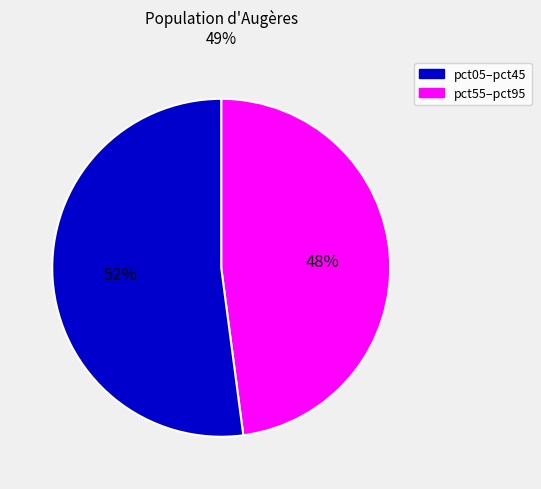

To the nearest percent, what is the difference between the largest and smallest slice percentages?

4%